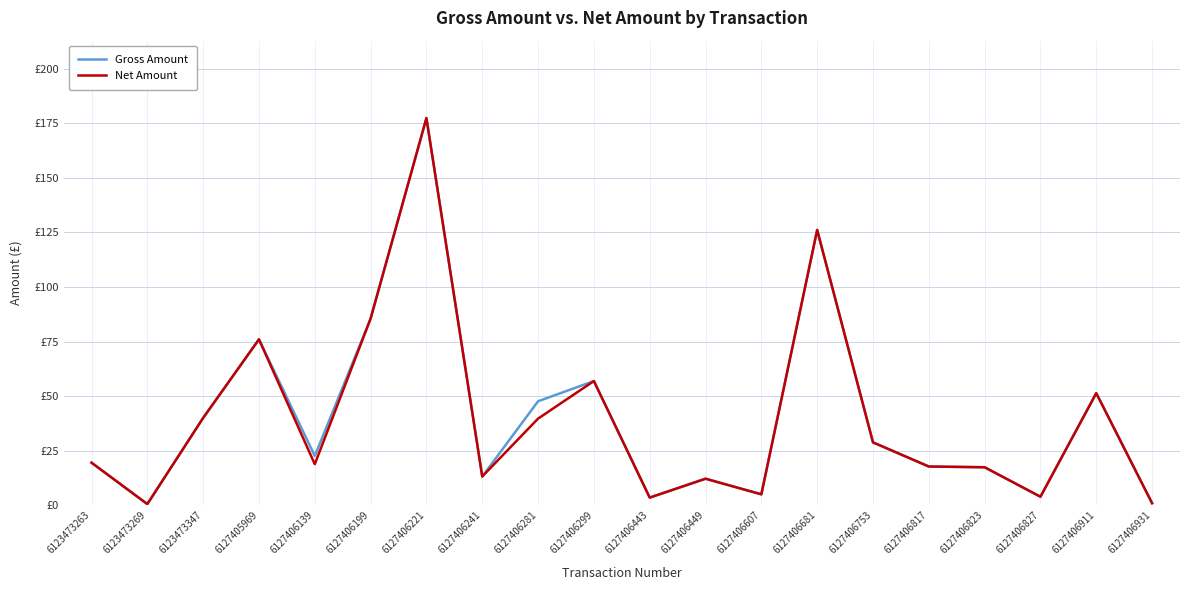

At which category does Net Amount reach its first local valley?

6123473269